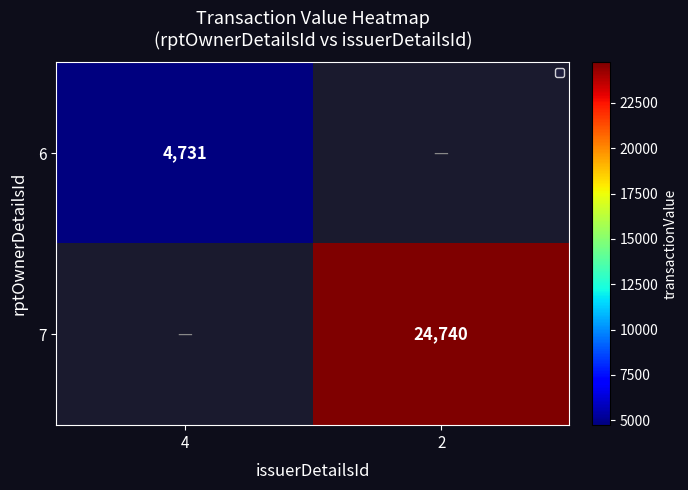

Is it true that 7 equals 6561.4 at 2?

False